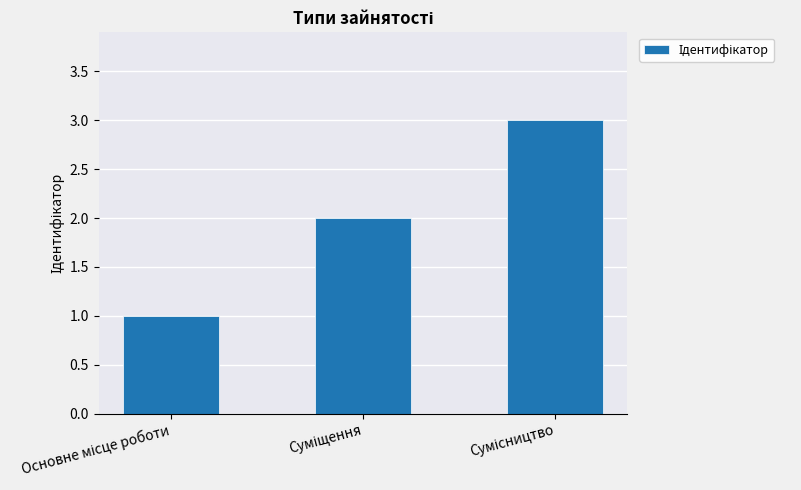

What is the sum of all values?

6